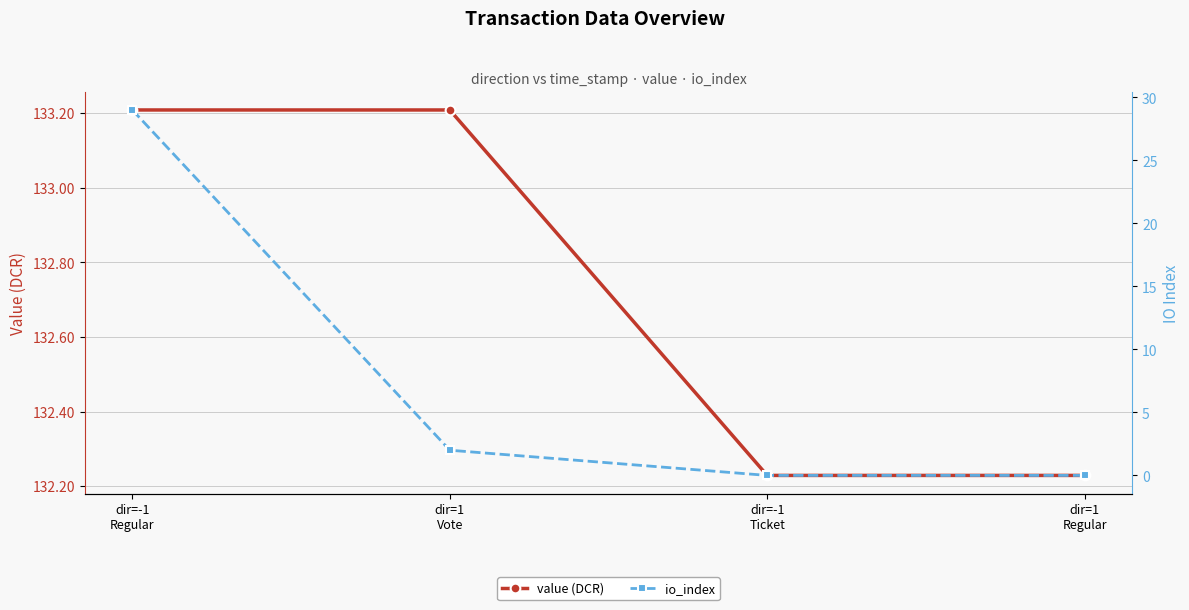

Is this an area chart (filled region under the line)?

No